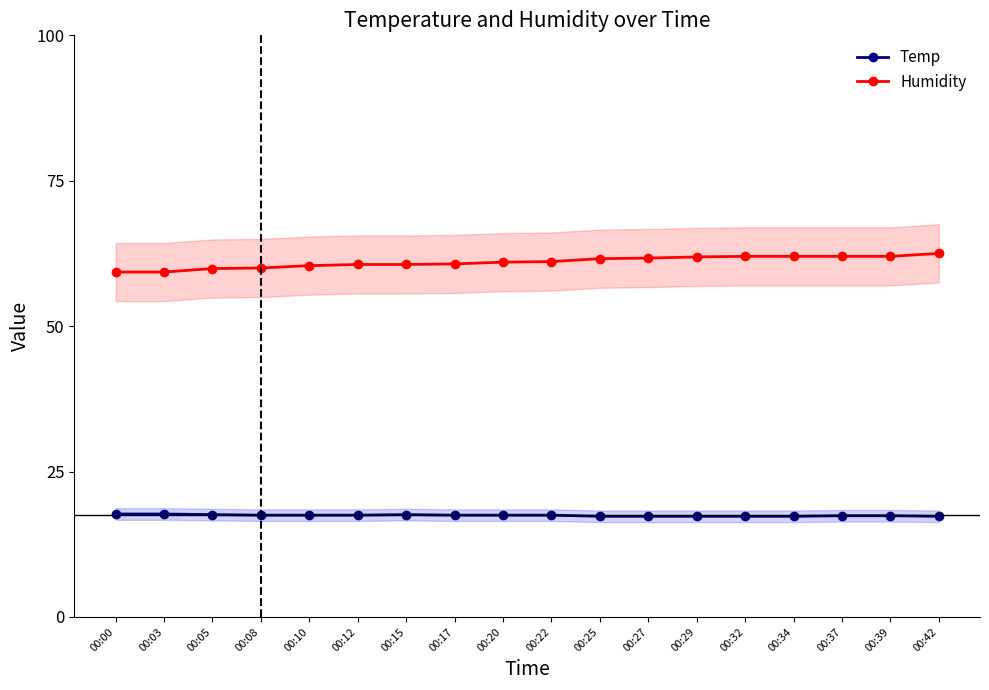

What is the greatest value displayed?

62.5